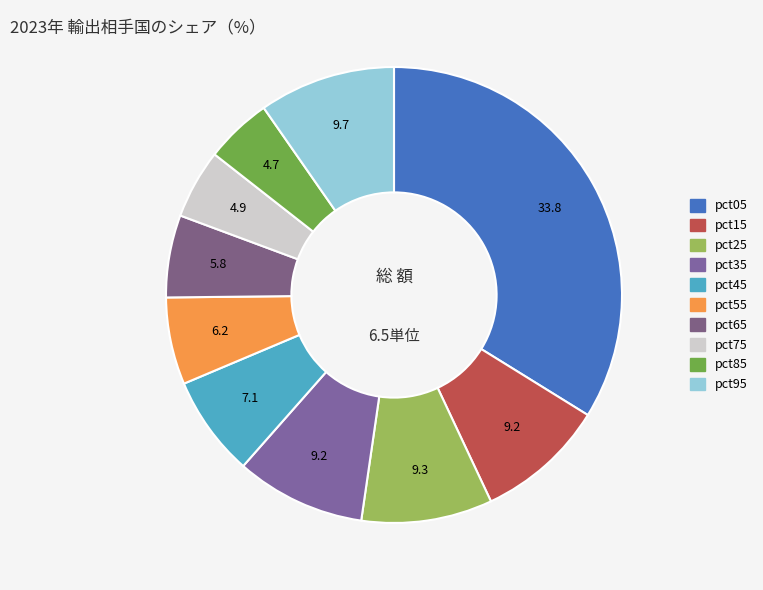

Which category has the smallest portion of the pie?

pct85